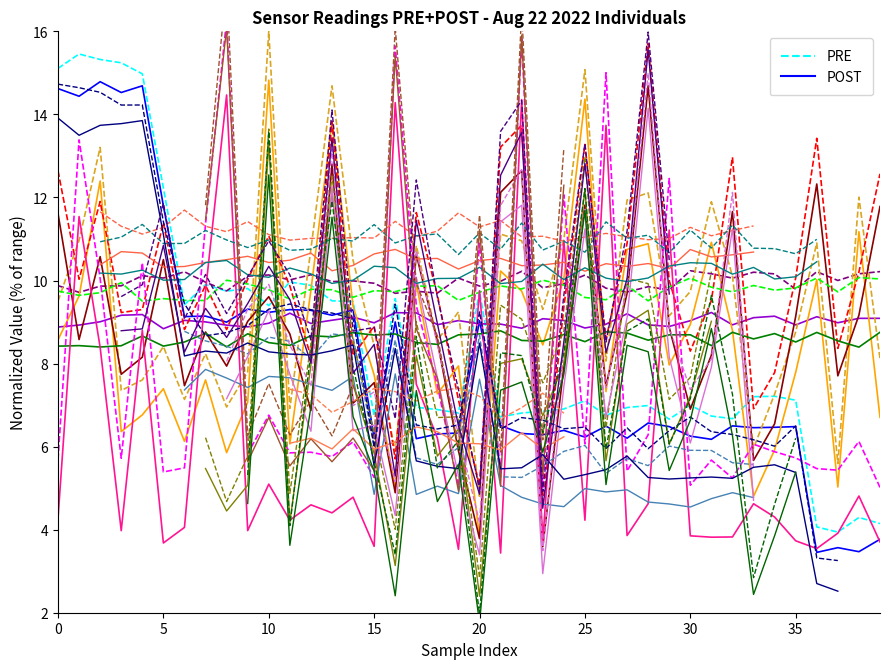

At which category is the sum across all series the highest?

10